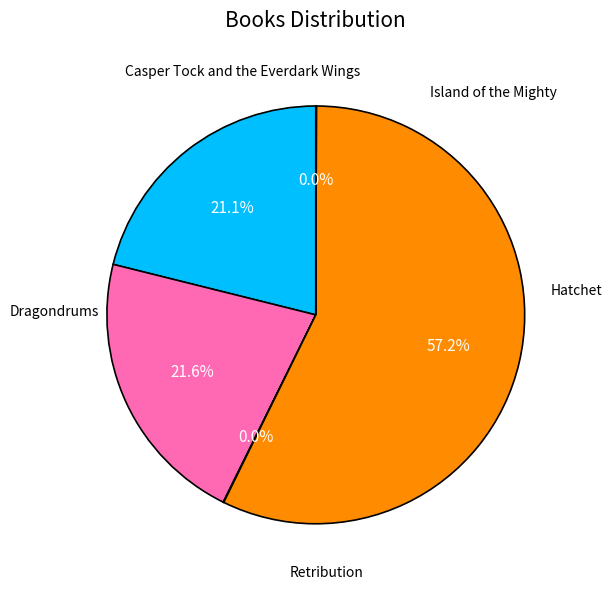

To the nearest percent, what is the average slice percentage?

20%